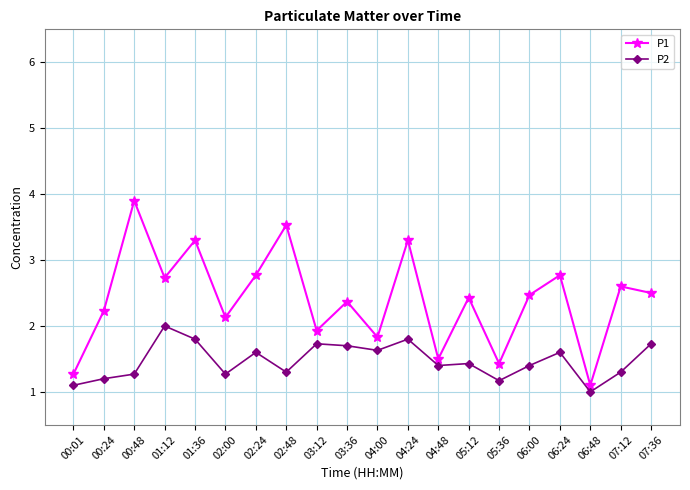

How many lines are shown in the chart?

2